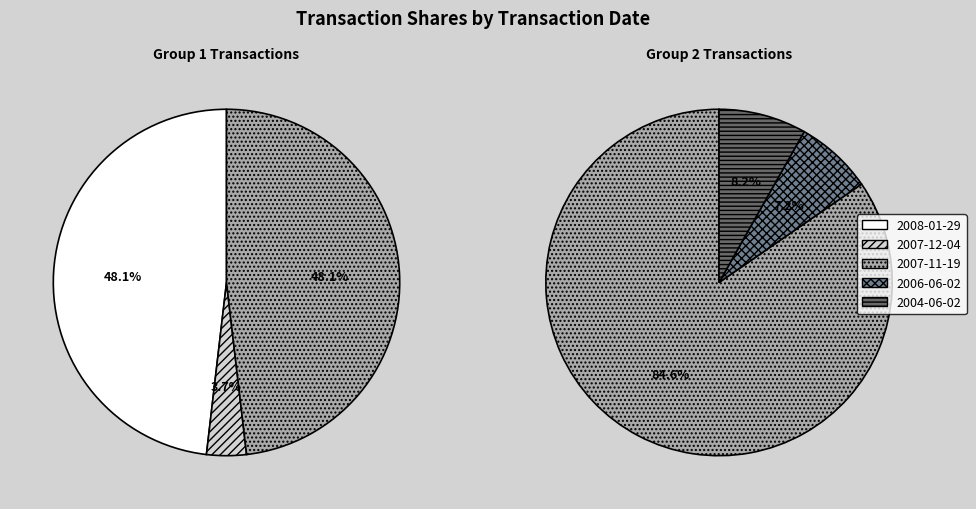

Is it true that 2008-01-29 is 31% of the pie?

False